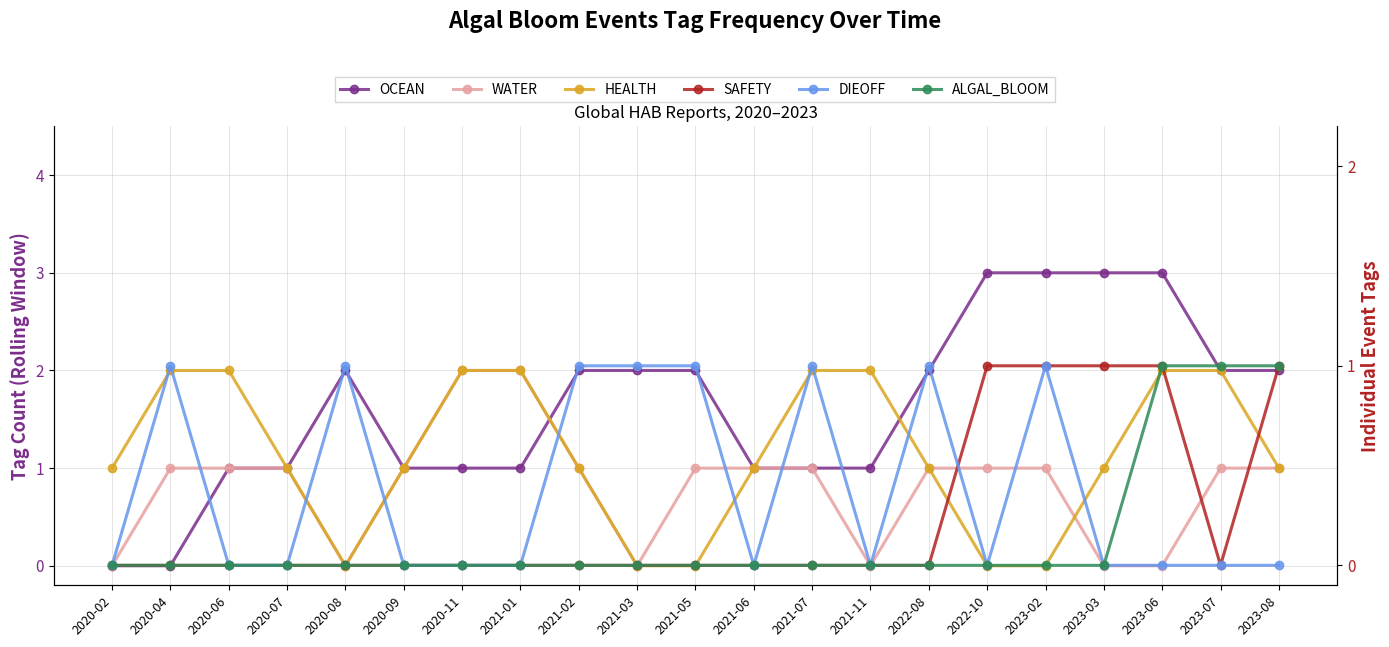

Which series has the largest range (max minus min)?

OCEAN